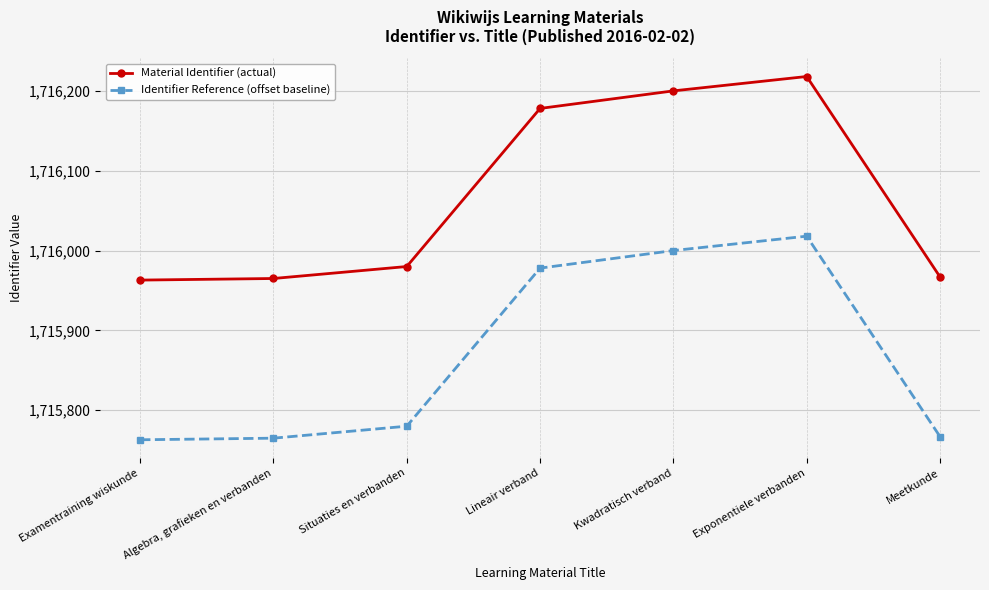

Where is the first local maximum for Material Identifier (actual)?

Exponentiele verbanden